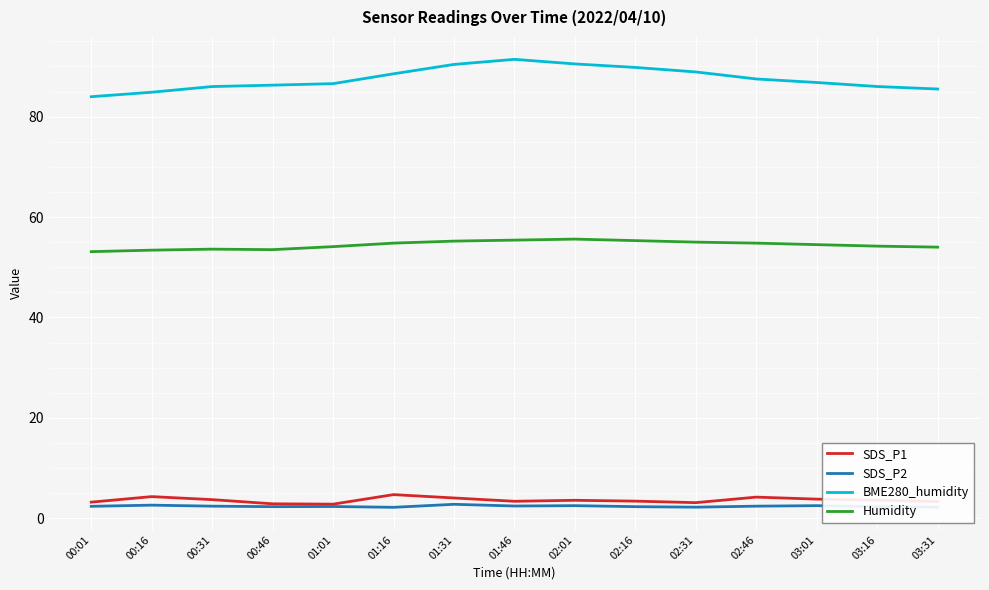

What is the difference between the highest and lowest values at 00:31?

83.6